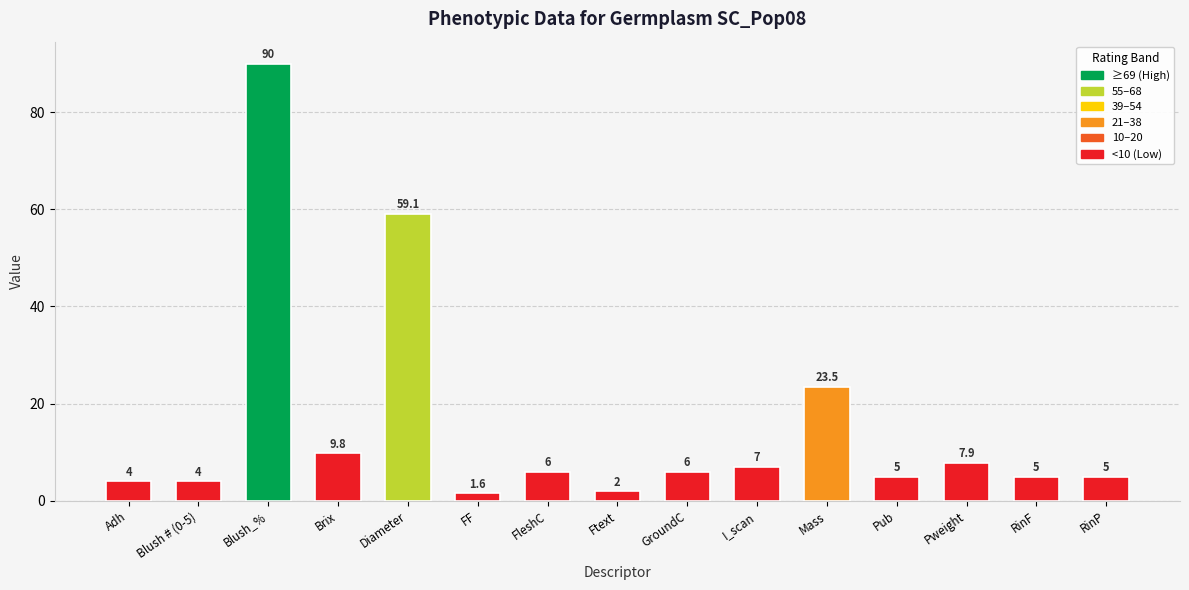

How many categories are shown in the chart?

15